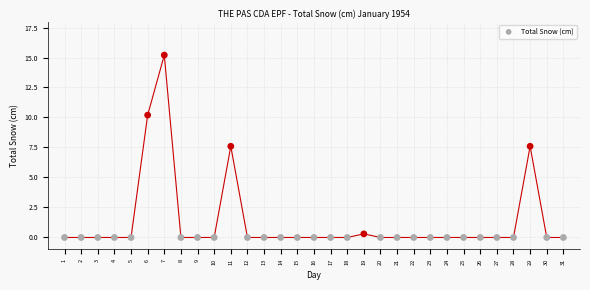

What is the range of X values (max minus min)?

30.0